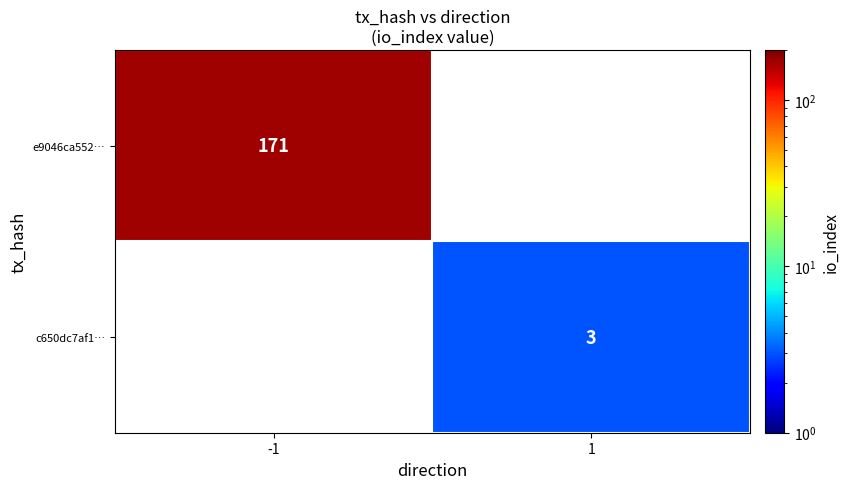

What is the smallest value displayed?

3.0